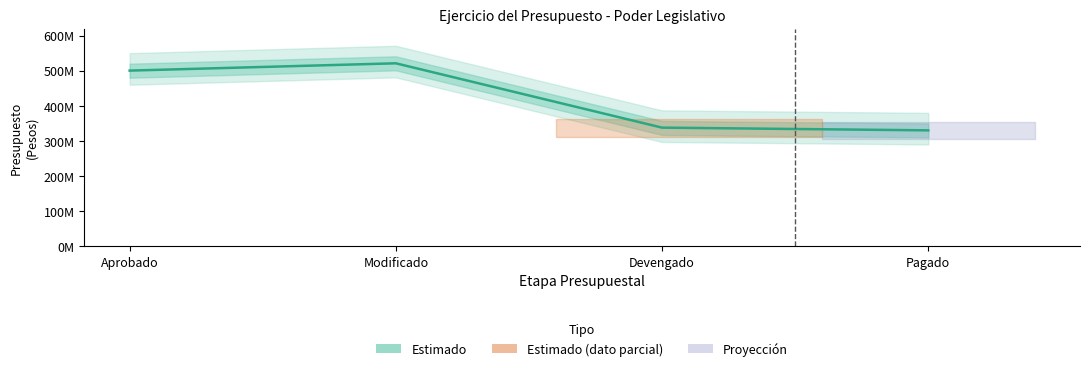

What position from the right is Devengado?

2